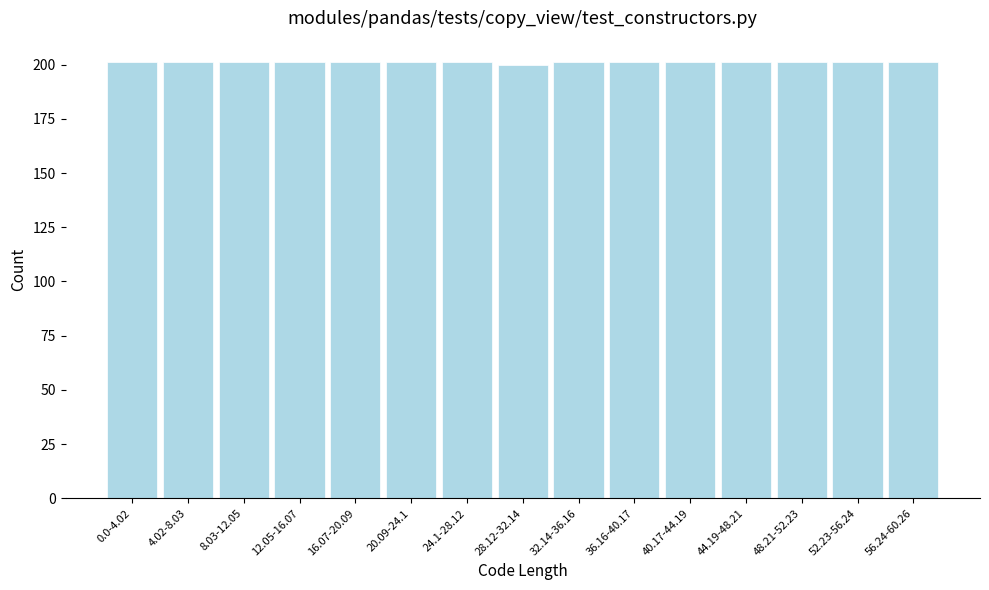

Reading left to right, extract all data points from this chart.

201	201	201	201	201	201	201	200	201	201	201	201	201	201	201